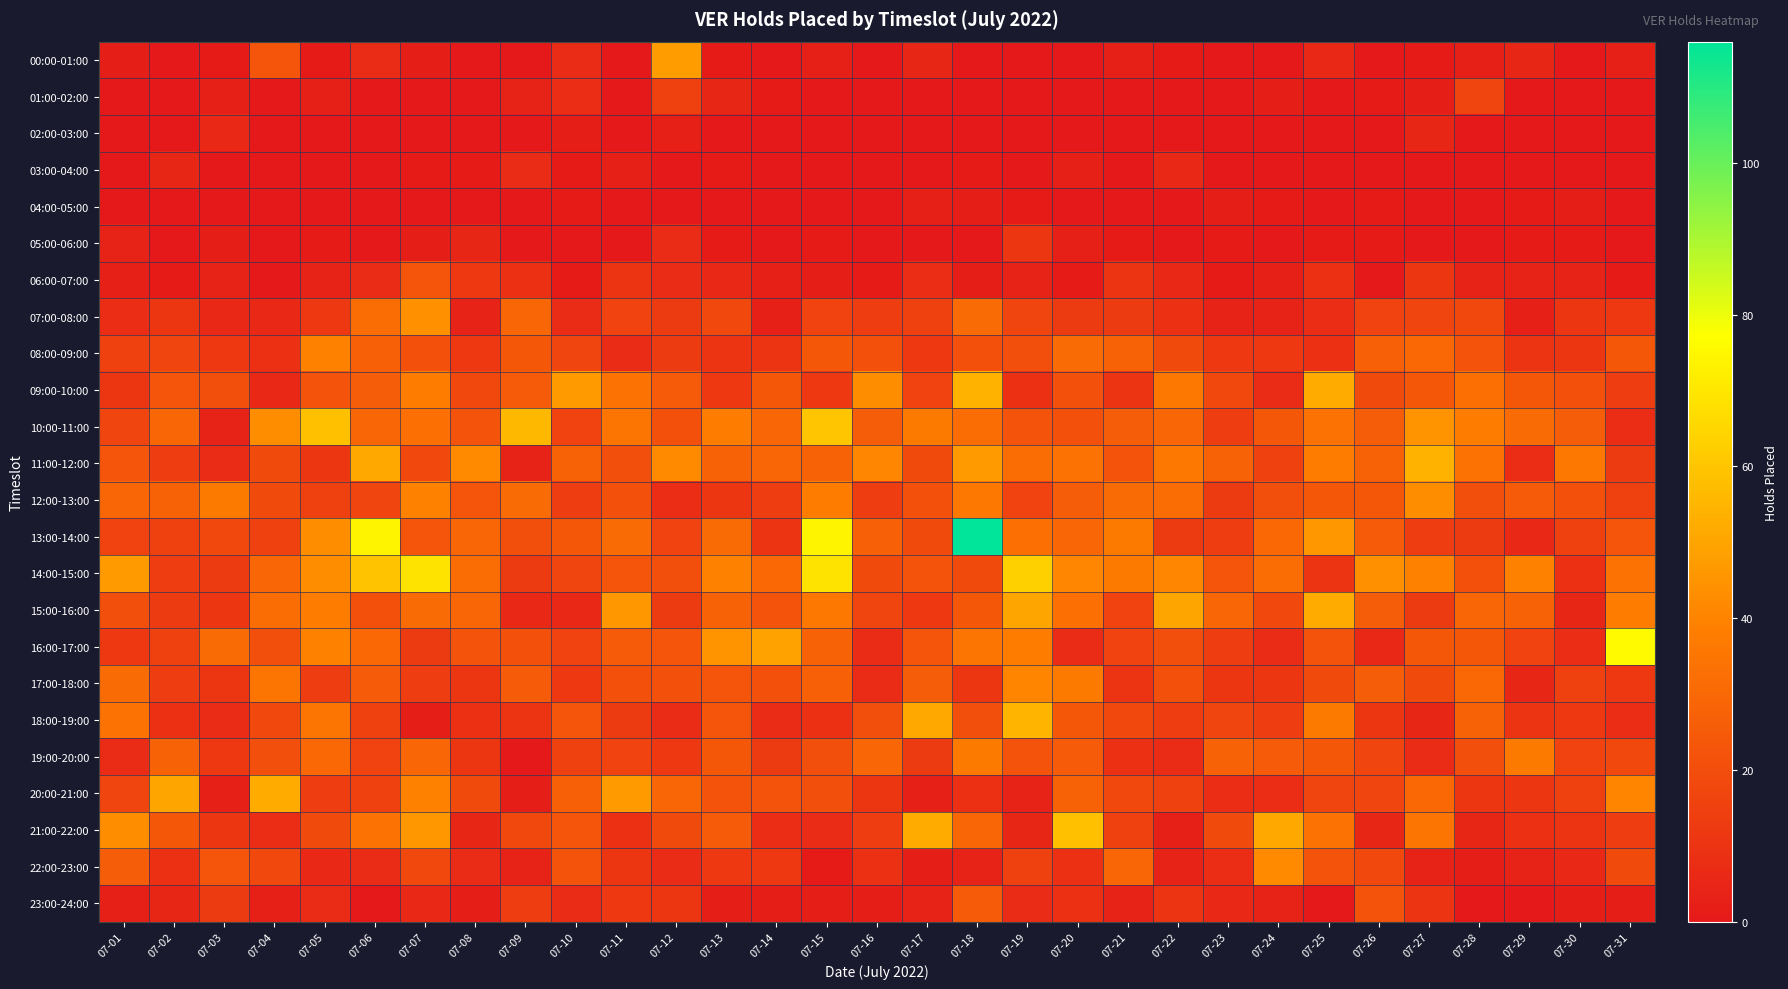

Rank the series by their maximum value, from lowest to highest.

04:00-05:00, 02:00-03:00, 03:00-04:00, 05:00-06:00, 01:00-02:00, 06:00-07:00, 23:00-24:00, 19:00-20:00, 08:00-09:00, 17:00-18:00, 22:00-23:00, 12:00-13:00, 07:00-08:00, 00:00-01:00, 15:00-16:00, 20:00-21:00, 09:00-10:00, 11:00-12:00, 18:00-19:00, 21:00-22:00, 10:00-11:00, 14:00-15:00, 16:00-17:00, 13:00-14:00